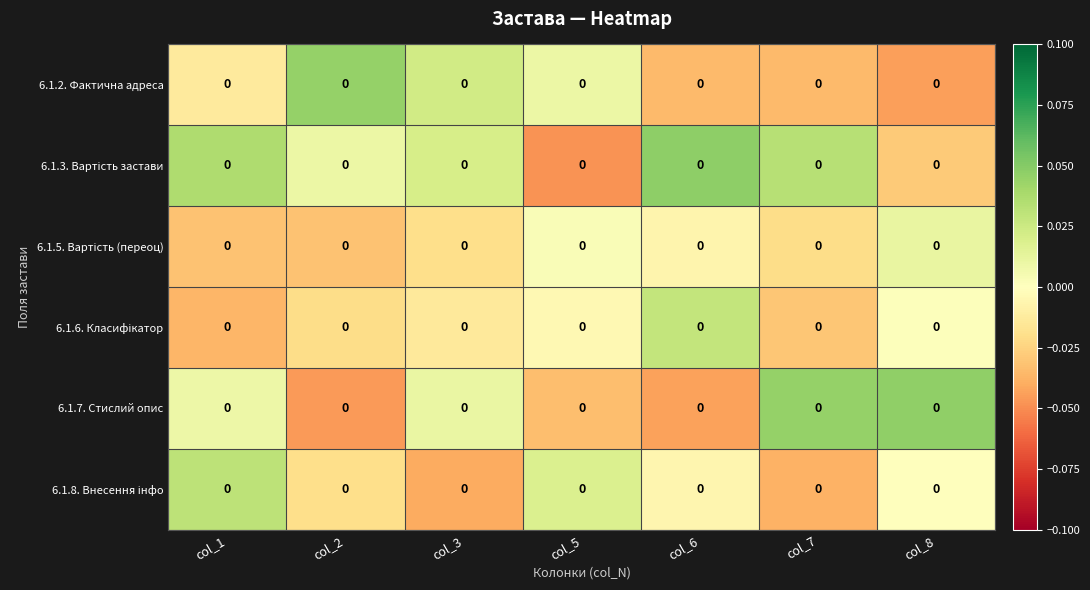

True or false: 6.1.8. Внесення інфо has a value of -0.0 at col_2.

False